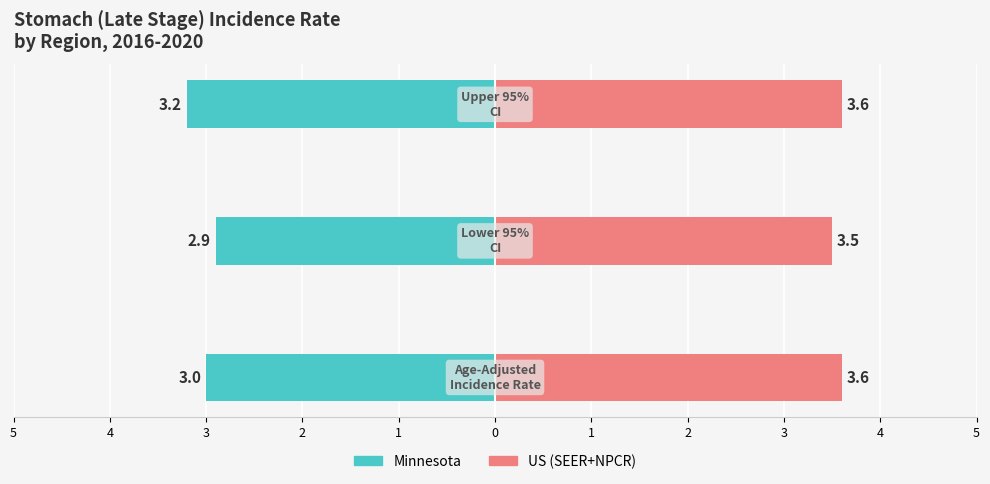

Read the Minnesota value at 5.

-3.0